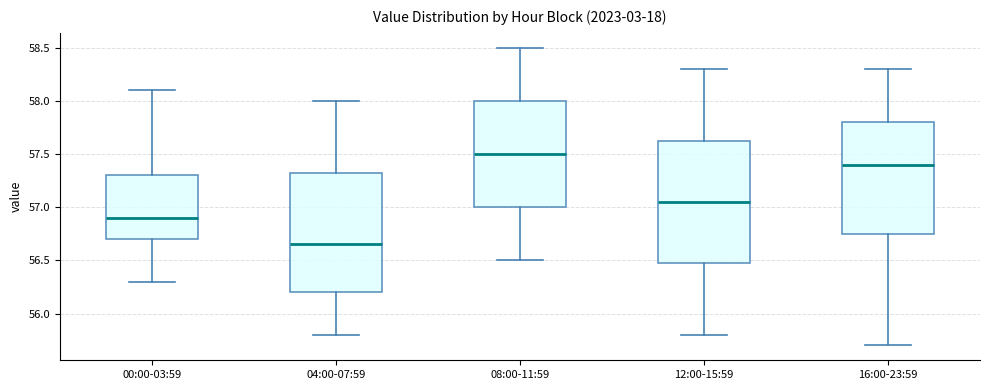

Where does the upper whisker of the box for 12:00-15:59 end on the y-axis? The values are not printed on the chart, so give them approximately, as read against the axis.

58.30